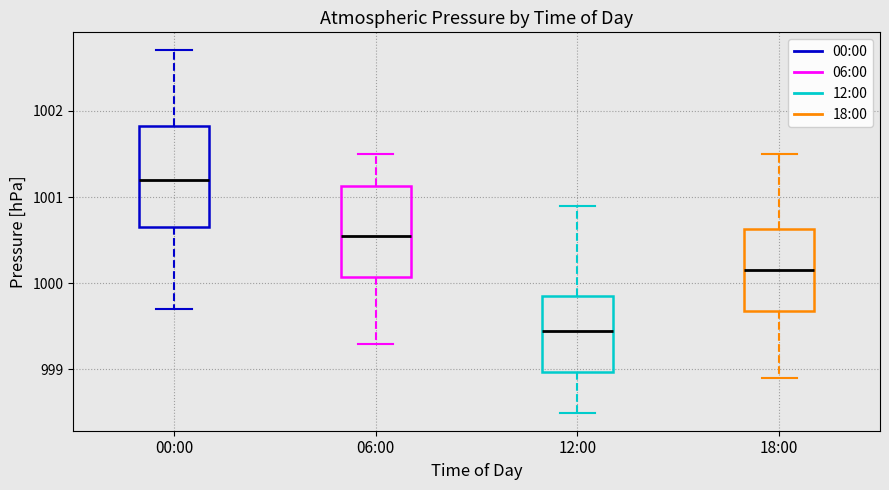

Where is the lower edge of the box for 18:00 on the y-axis? The values are not printed on the chart, so give them approximately, as read against the axis.

999.7